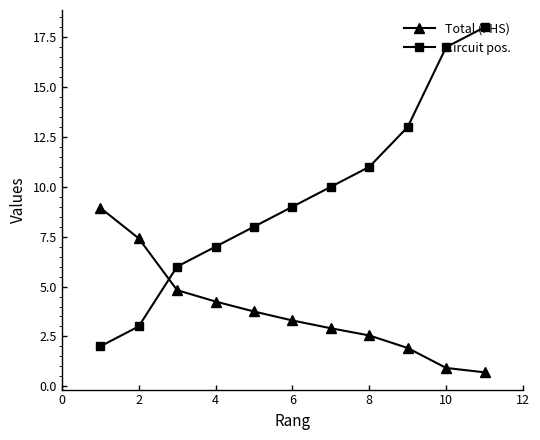

Rank the series by their average value, from lowest to highest.

Total (FHS), Circuit pos.